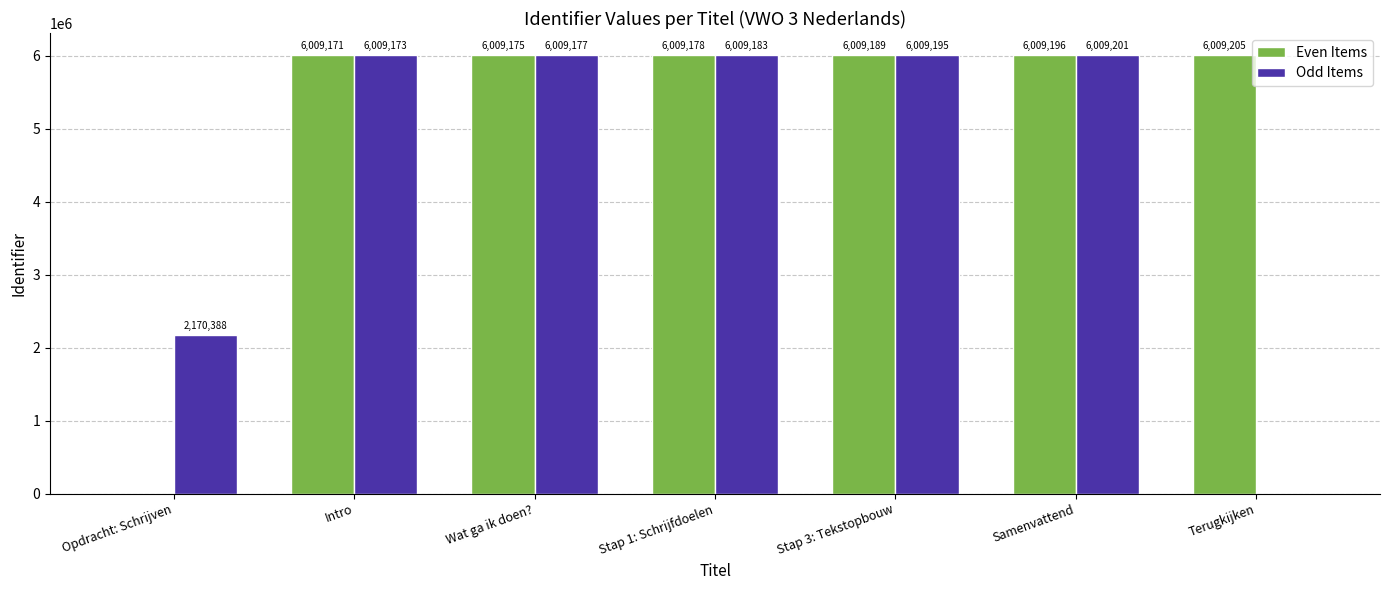

What is the maximum value for Odd Items?

6009201